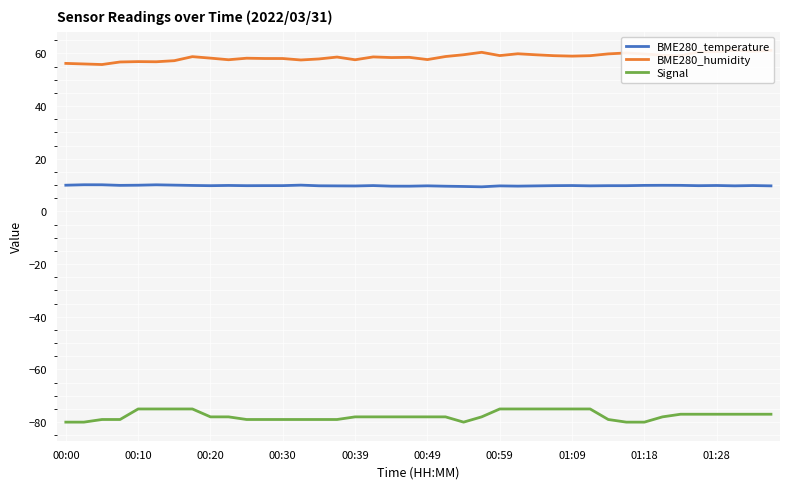

What is the difference between the BME280_humidity values at 21 and 33?

0.5